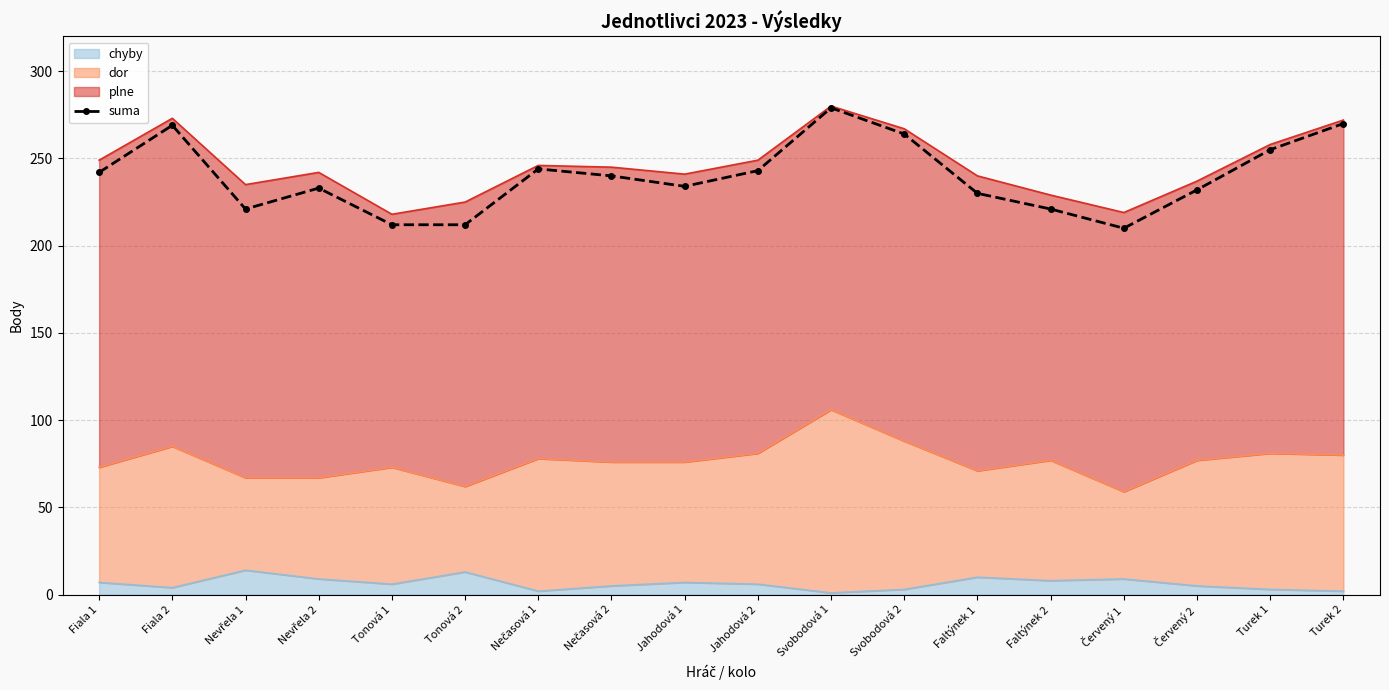

What is the smallest value displayed?

210